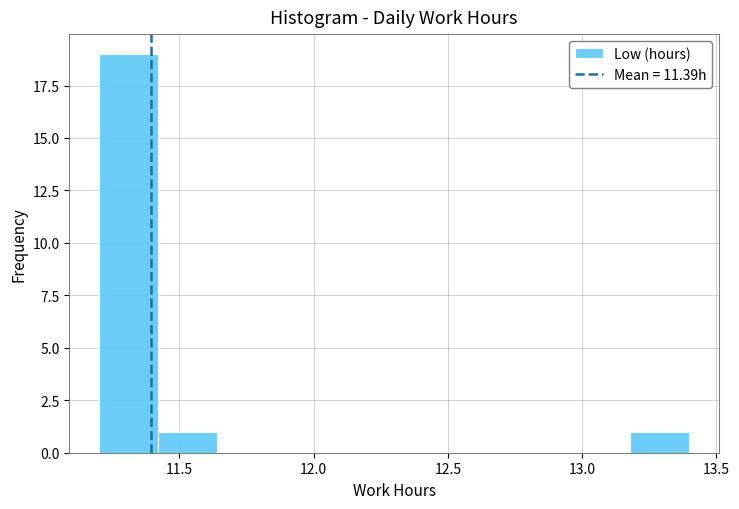

How tall is the bar that spans 13.18 to 13.40 on the x-axis? Neither the bar edges nor the heights are printed on the chart, so give them approximately, as read against the axes.

1